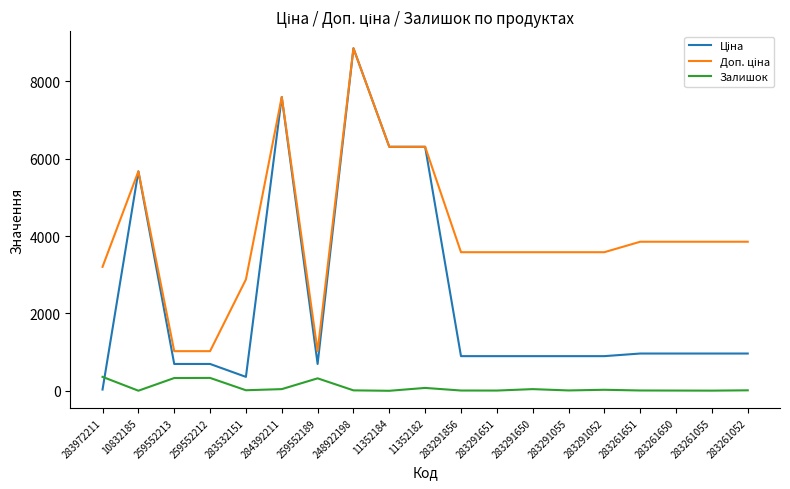

The Залишок series shows 333.0 at 259552212. True or false?

True